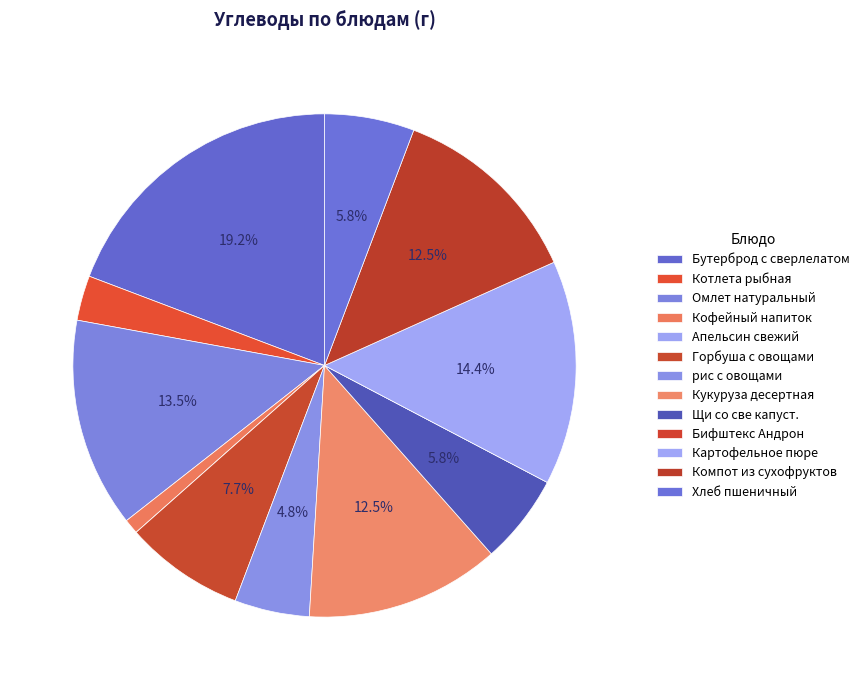

To the nearest percent, what portion does Хлеб пшеничный represent?

6%